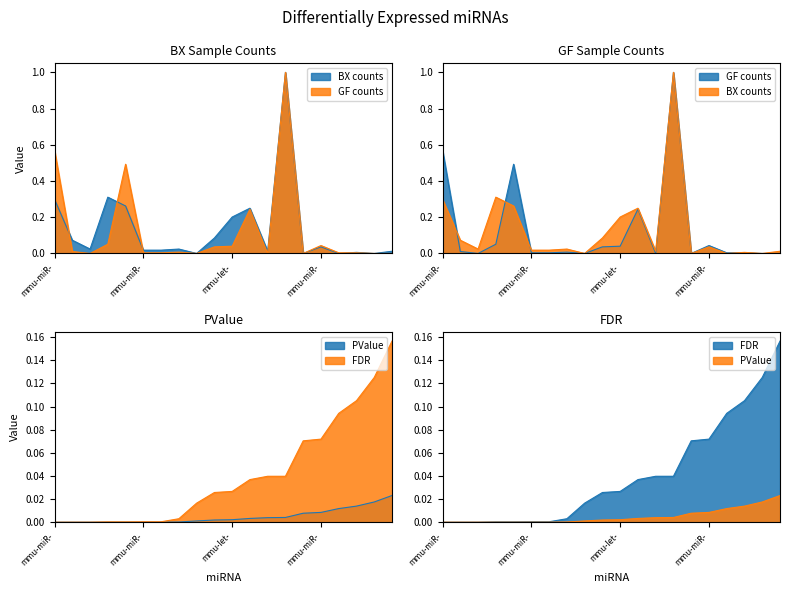

Does the chart display data point markers on the line(s)?

No